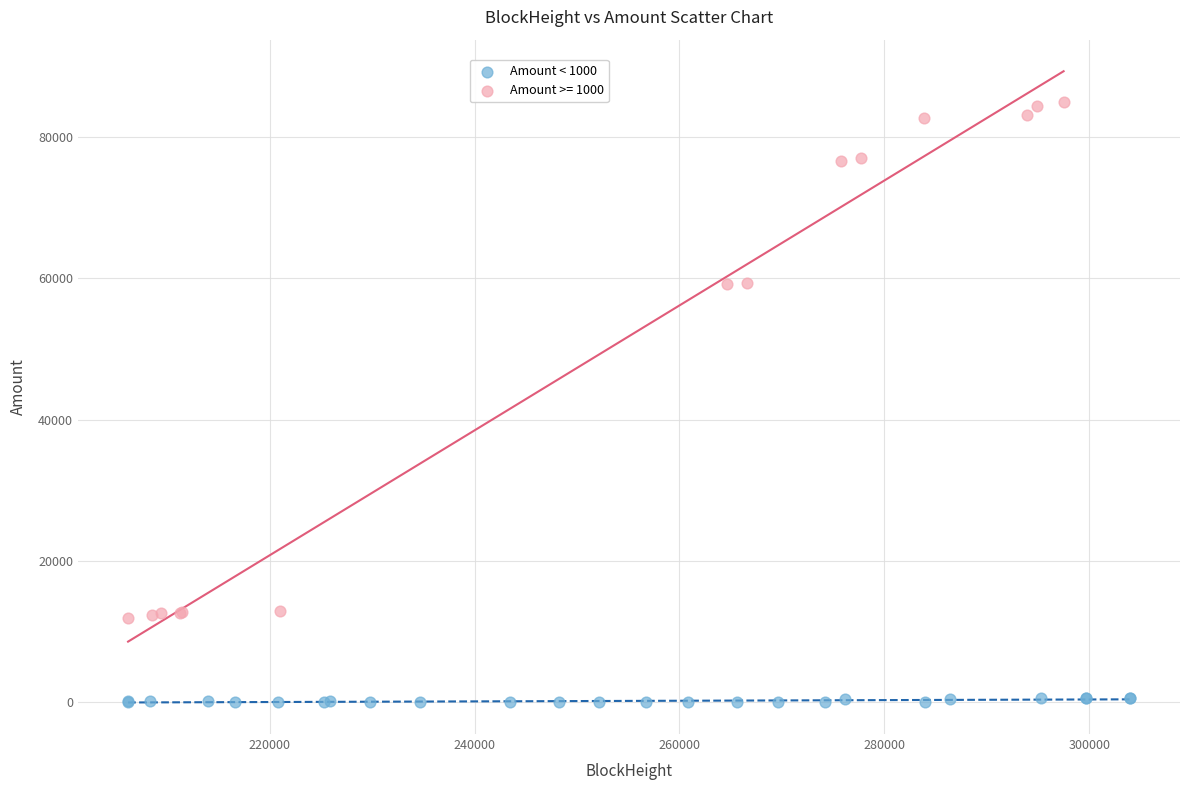

Which series has the widest spread of Y values?

Amount >= 1000